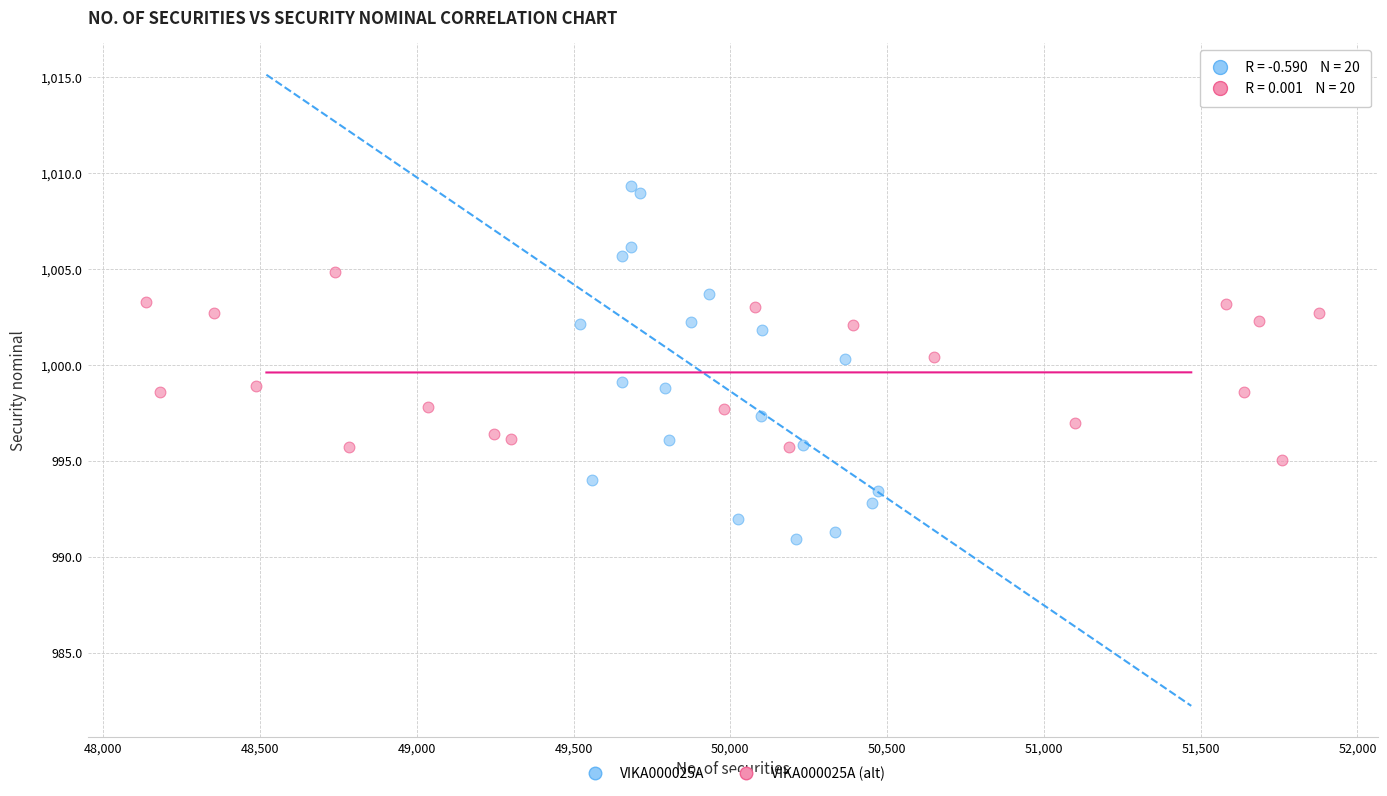

What are all the series names shown in the legend?

VIKA000025A, VIKA000025A (alt)